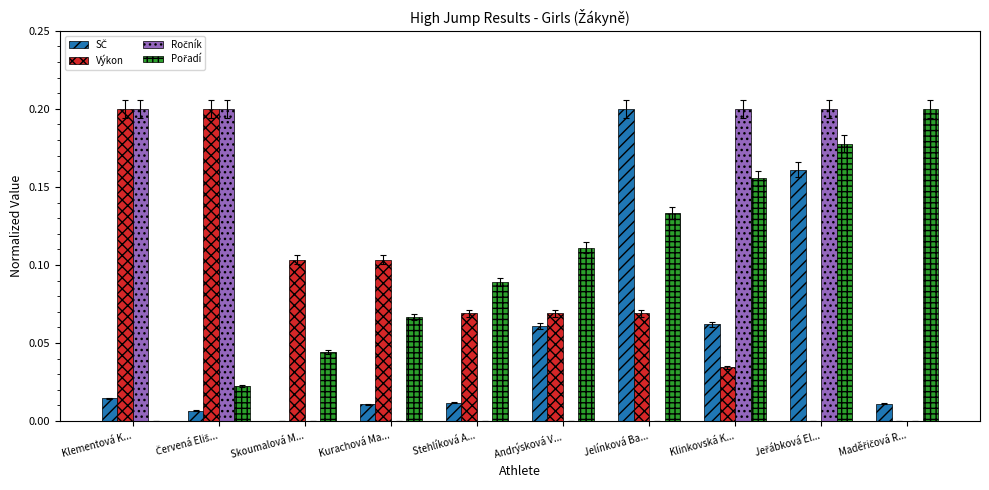

How many groups of bars are there?

10